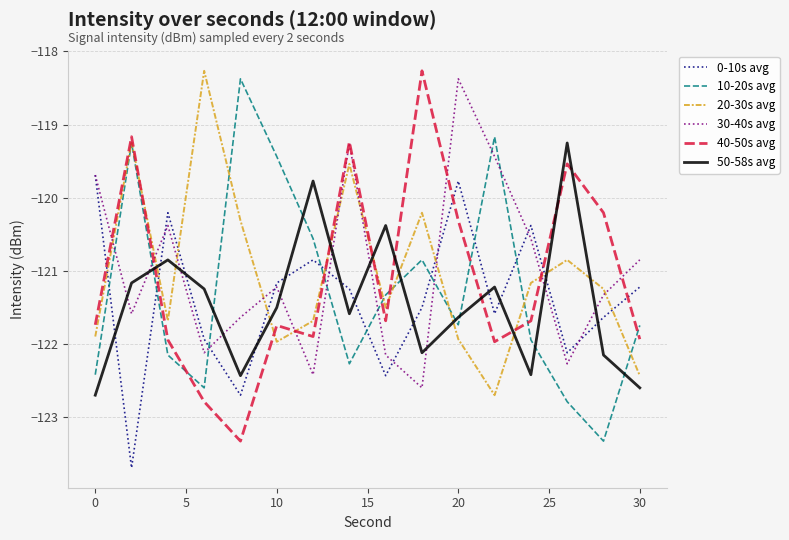

How many times do 20-30s avg and 30-40s avg cross each other?

10